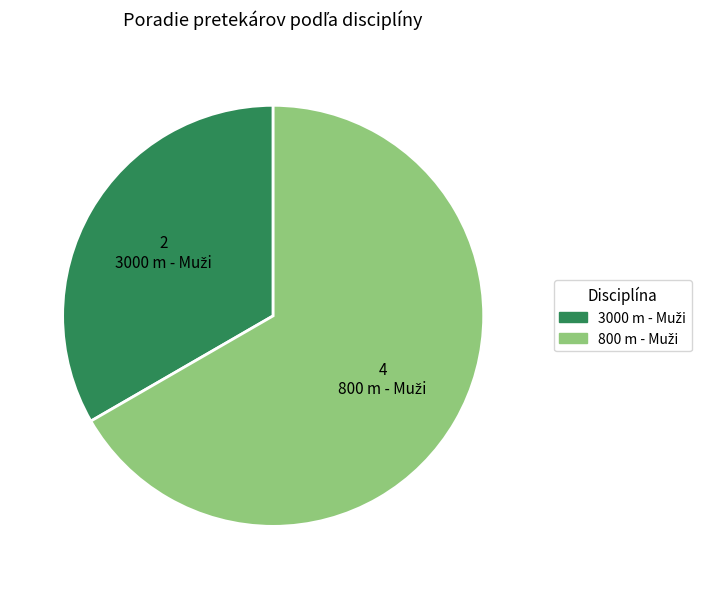

Is there any slice that represents more than half of the pie?

Yes